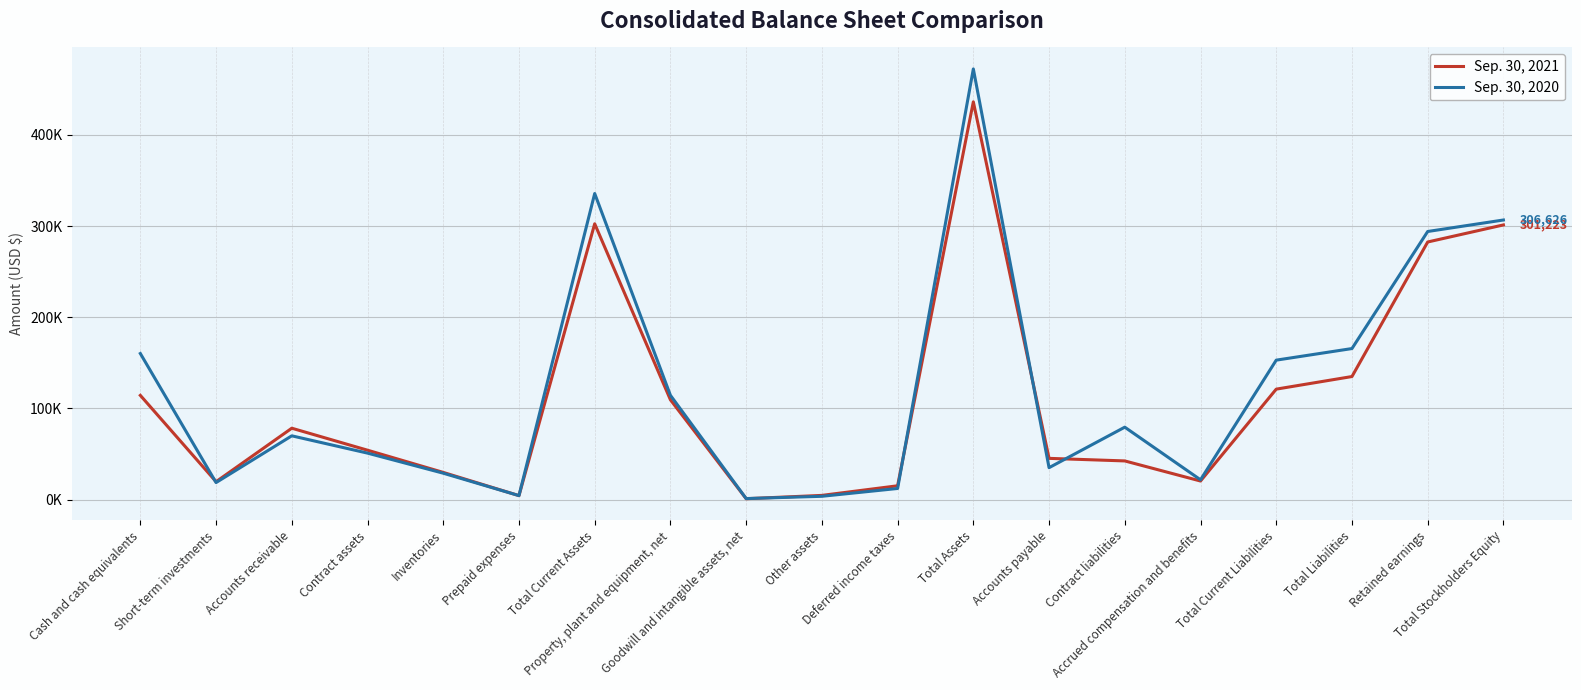

Is this an area chart (filled region under the line)?

No